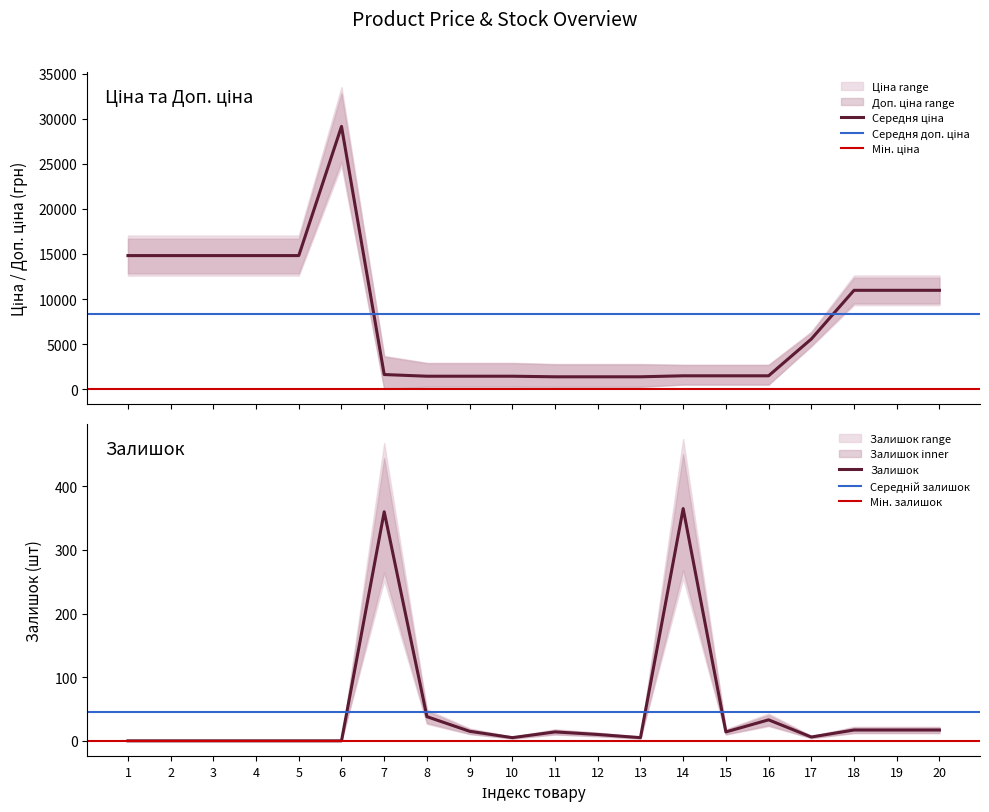

What is the sum of all Залишок values?

916